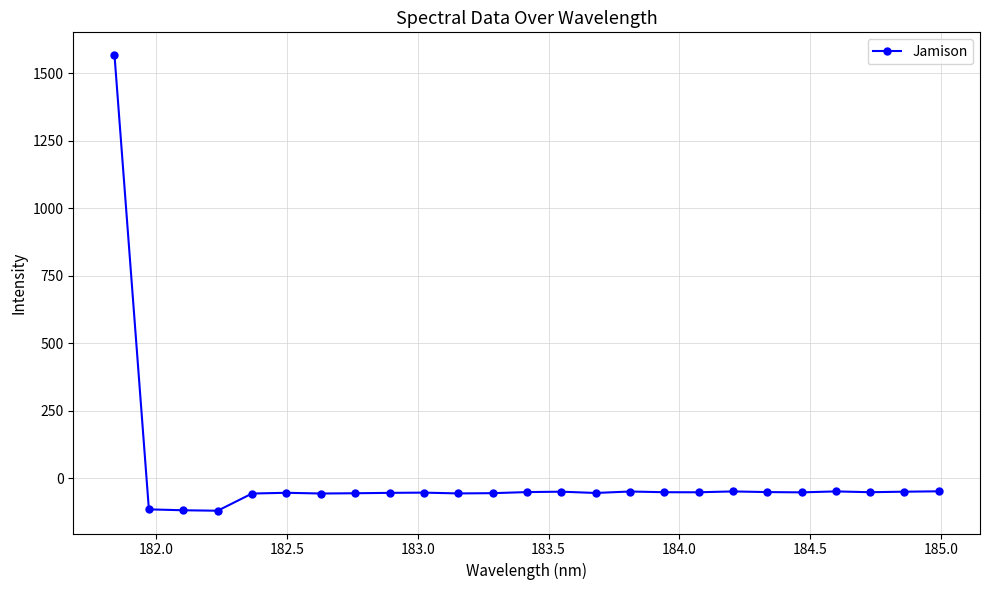

What is the difference between the maximum and minimum values?

1686.9